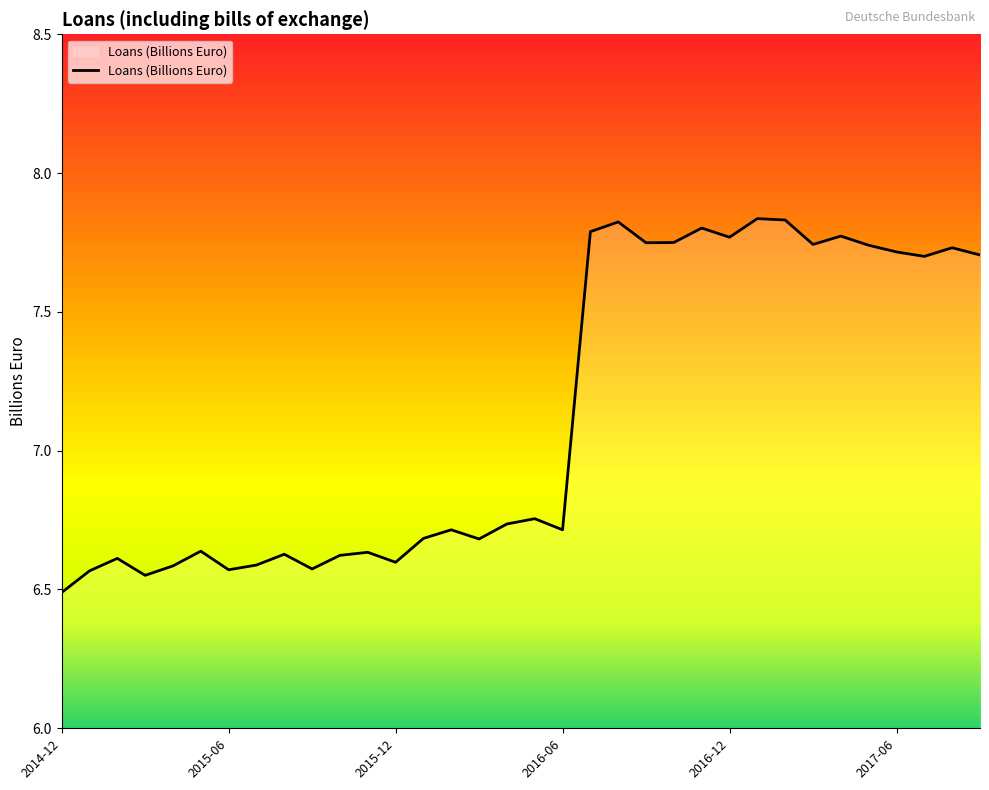

True or false: there are more than 1 points higher than both neighbors.

True